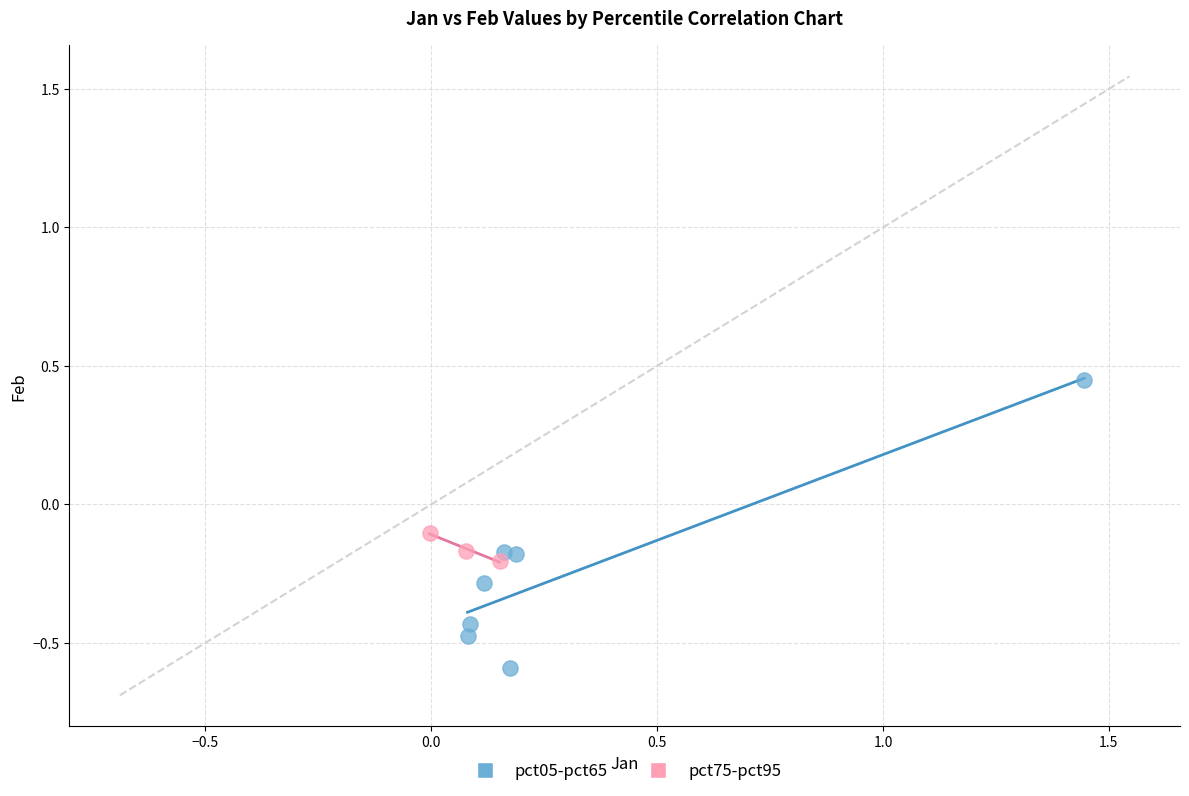

Which series has the largest Y range (max minus min)?

pct05-pct65